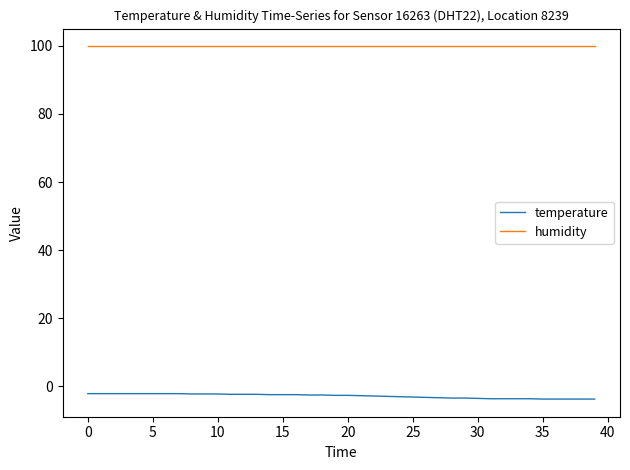

Which series has the largest total across all categories?

humidity